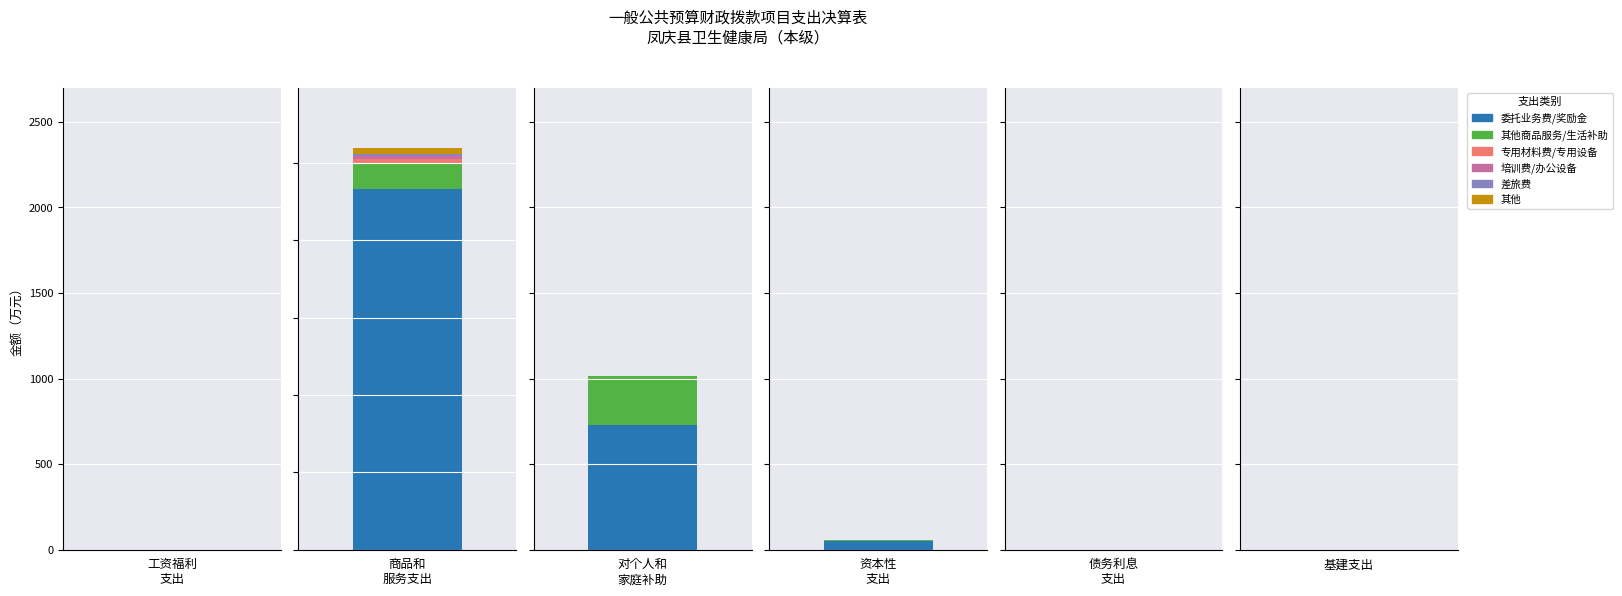

Which series has the largest total across all categories?

奖励金/委托业务费